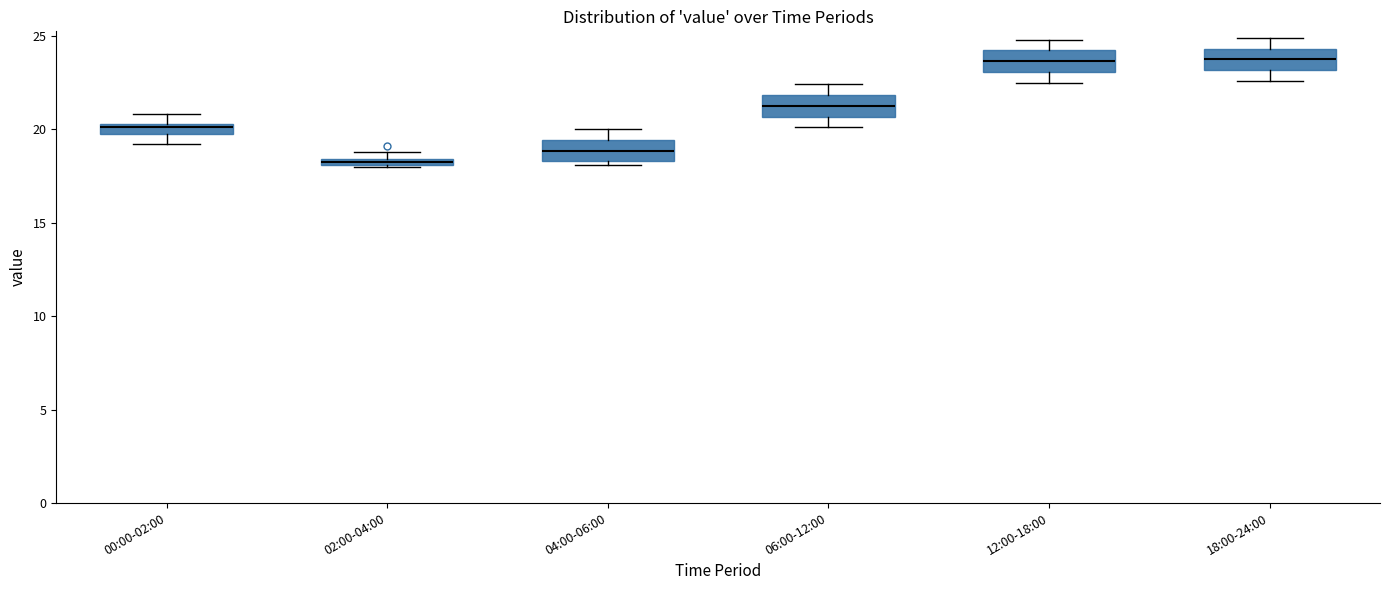

Where is the upper edge of the box for 12:00-18:00 on the y-axis? The values are not printed on the chart, so give them approximately, as read against the axis.

24.0